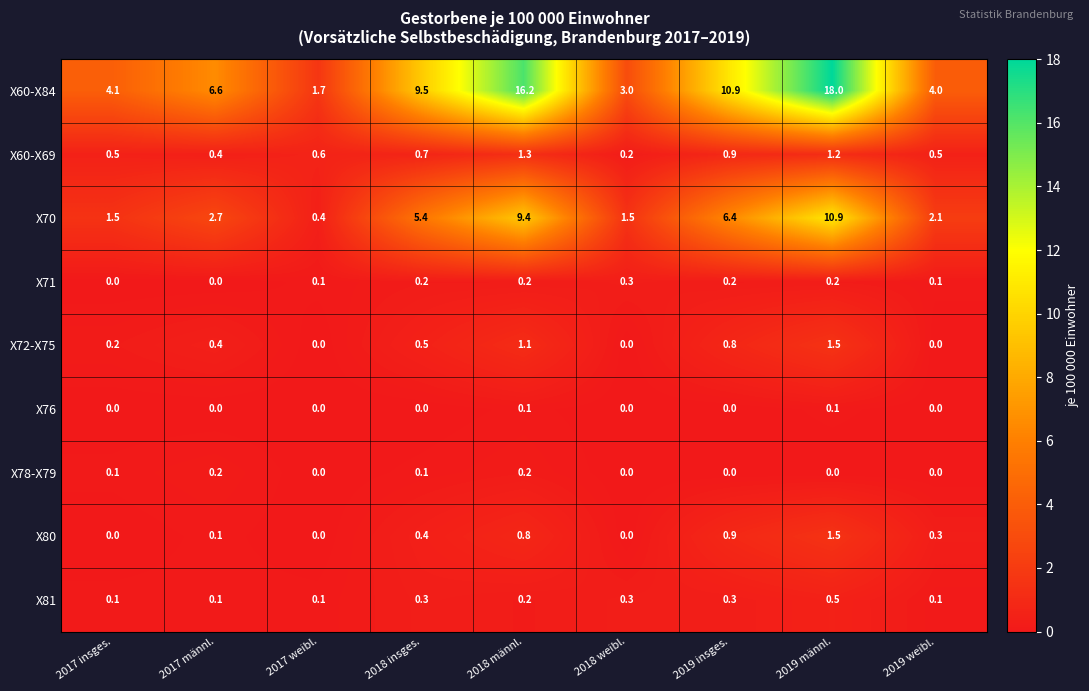

The X60-X84 series shows 4.1 at 2017 insges.. True or false?

True